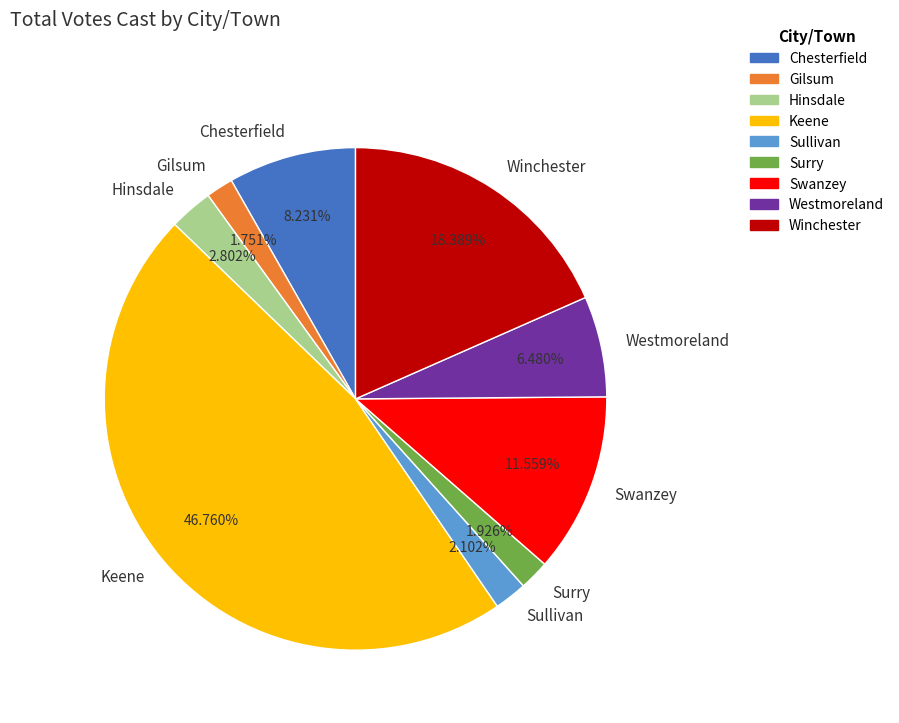

Which category has the biggest portion of the pie?

Keene